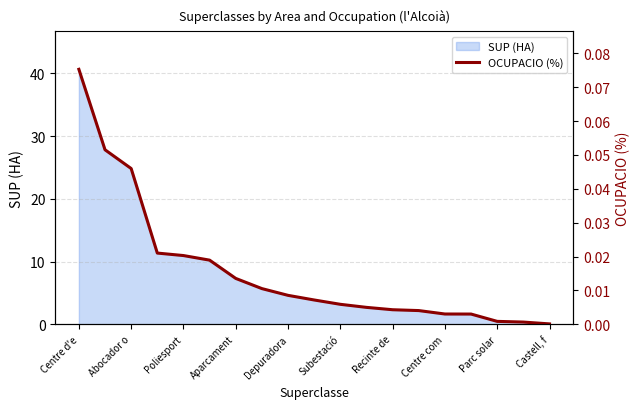

True or false: SUP (HA) has a value of 38.2 at Abocador o.

False